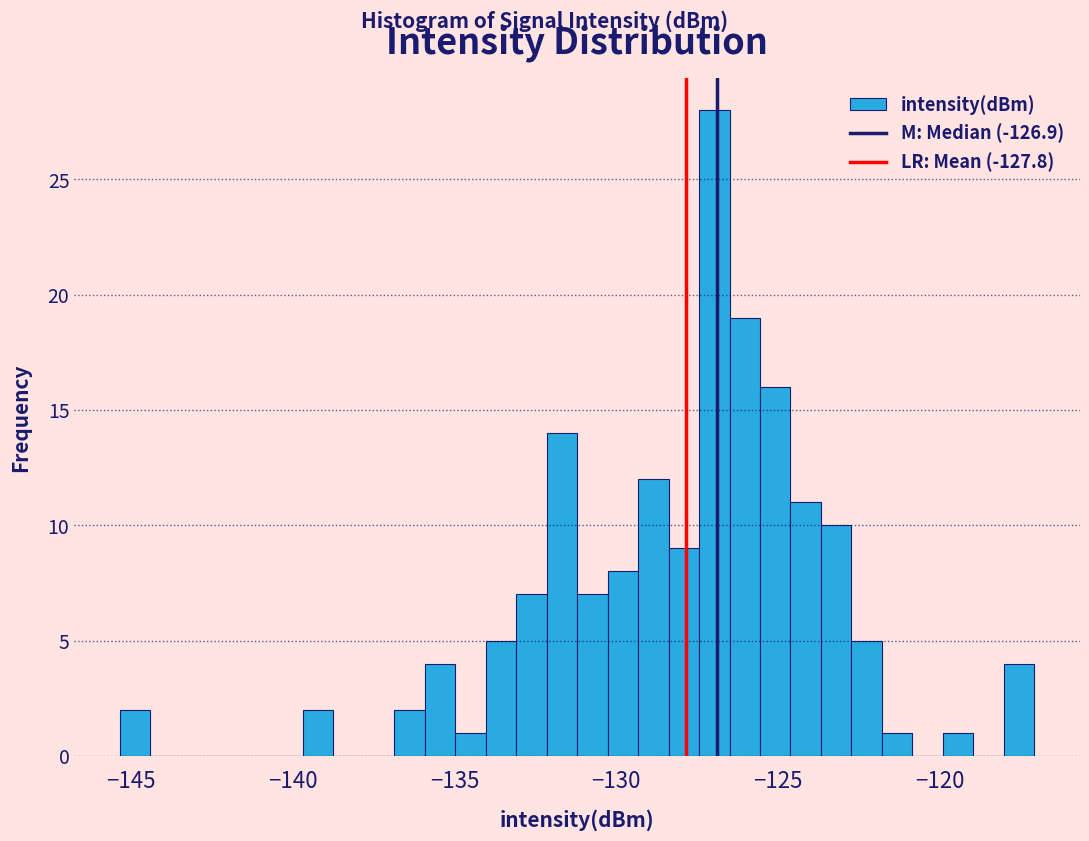

Read against the x-axis, roughly where is the centre of the tallest bar?

-127.0